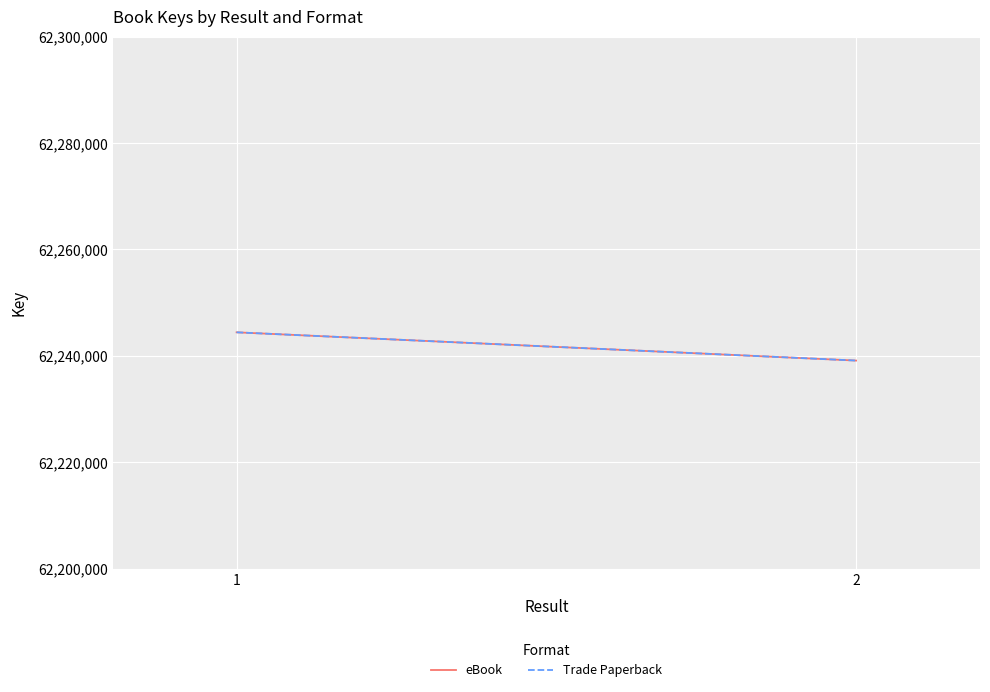

List the series in order of their peak value, highest first.

eBook, Trade Paperback